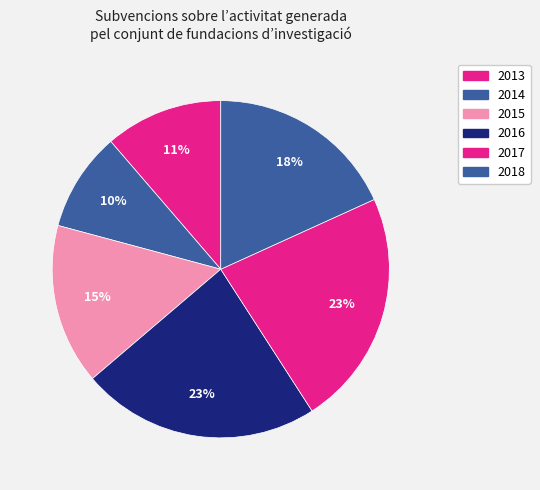

What is the total percentage of 2016 and 2017?

45.6%